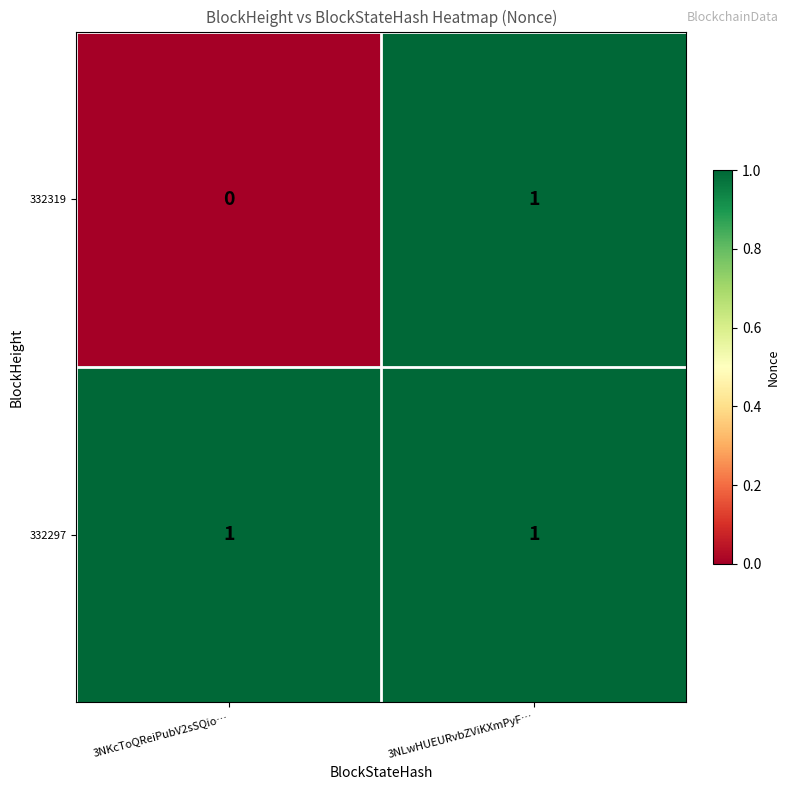

What is the spread (max minus min) of values at 3NKcToQReiPubV2sSQio…?

1